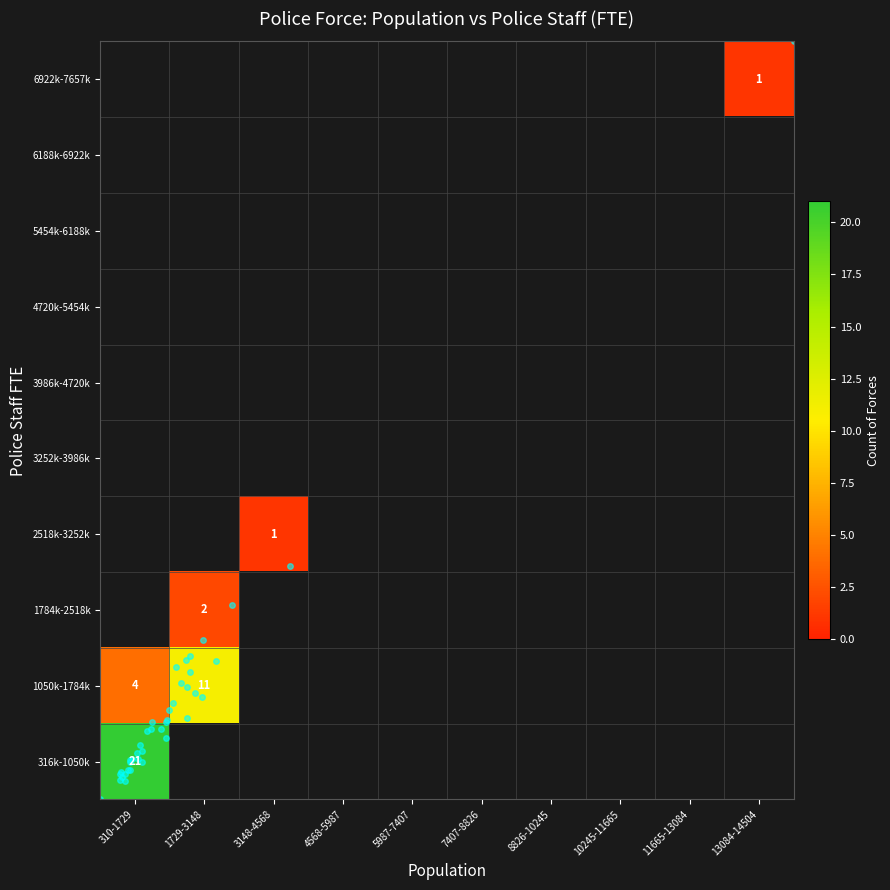

True or false: 2518k-3252k has a value of -1 at 310-1729.

False